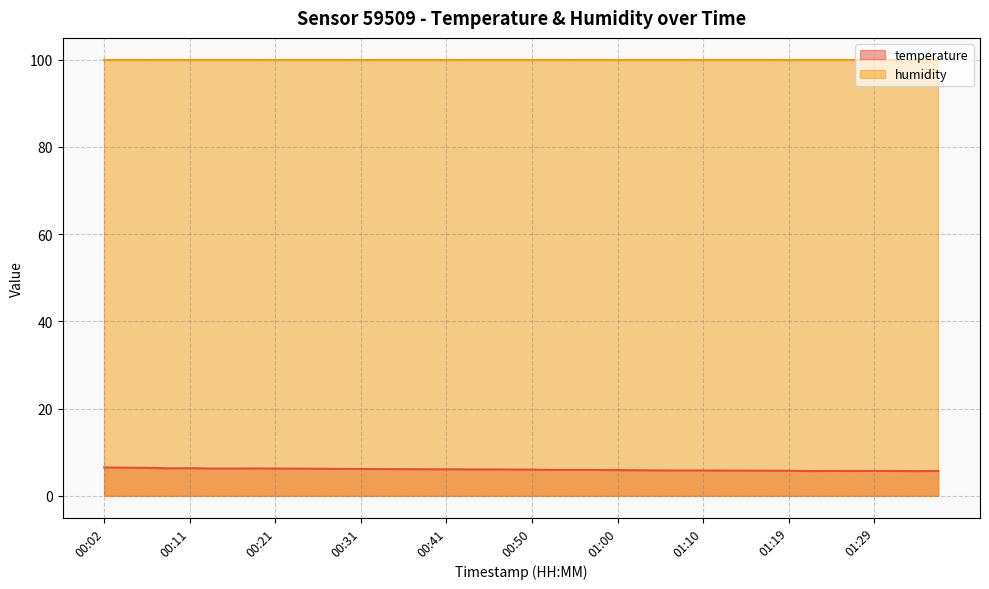

True or false: the data has more than 1 interior local peaks.

True